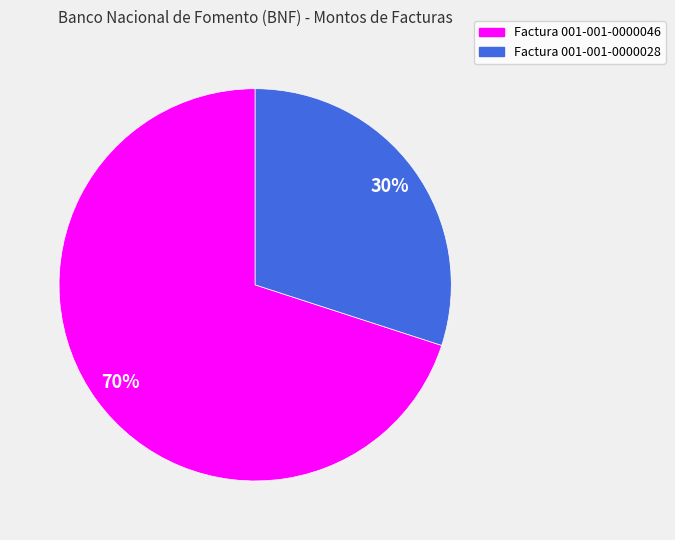

Which has a higher value, Factura 001-001-0000046 or Factura 001-001-0000028?

Factura 001-001-0000046